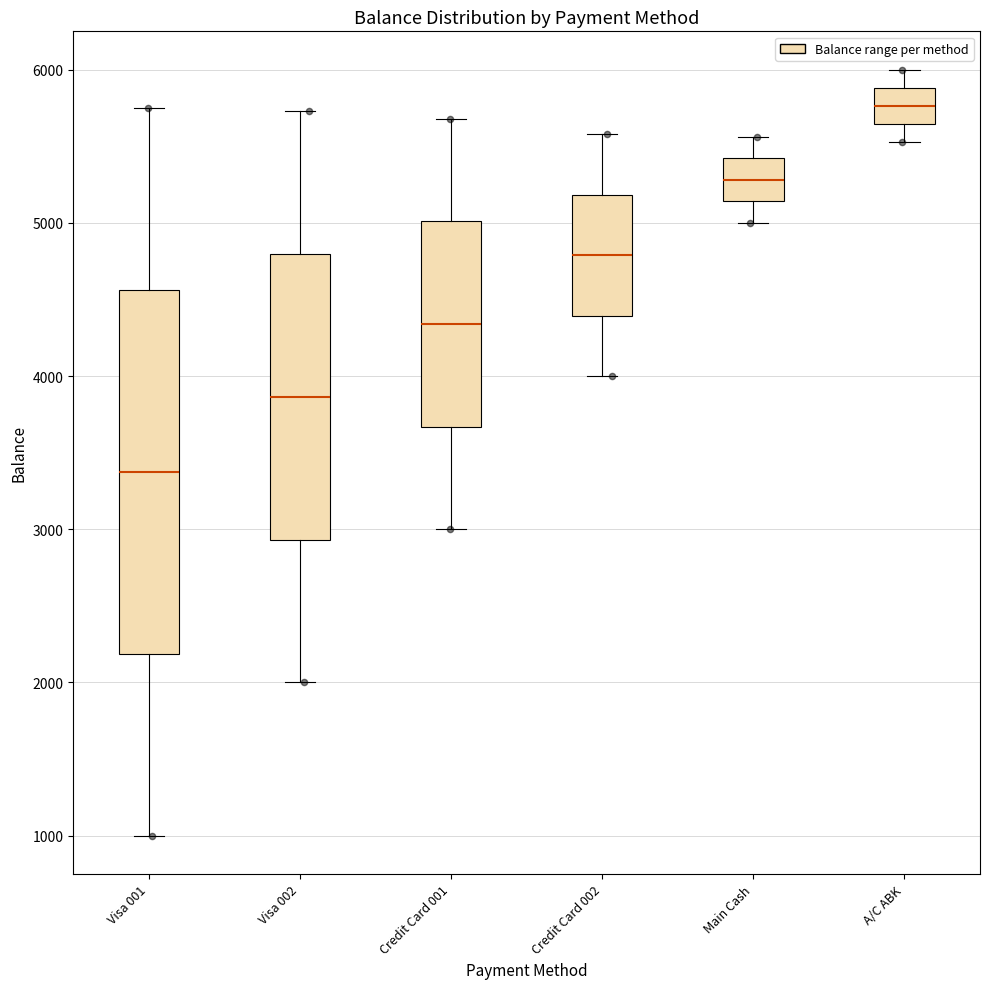

Comparing the boxes themselves (not the whiskers), which one is the tallest?

Visa 001